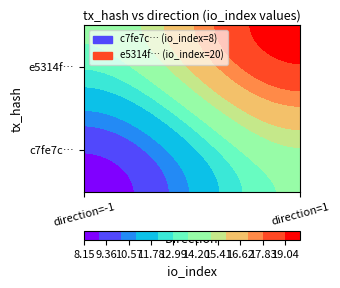

List the series in order of their overall mean, lowest first.

c7fe7ceeb4a5dd8b55bf469341cebf1be90a49b, e5314fcd3634cf559c46e6564a13e80db0e65cb